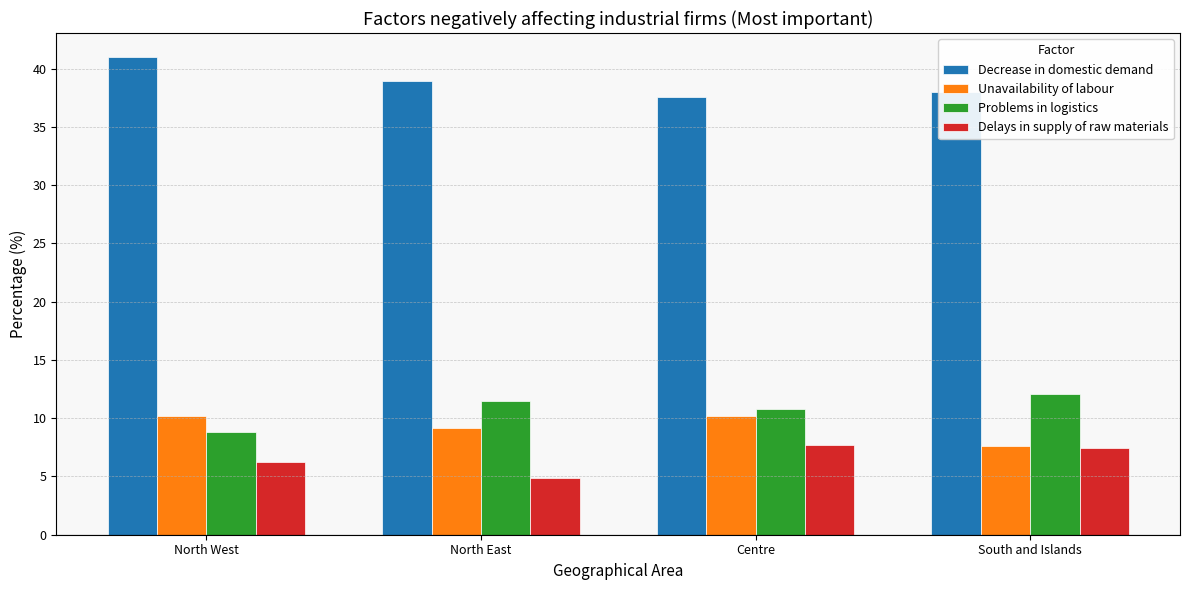

What is the spread (max minus min) of values at North West?

34.8